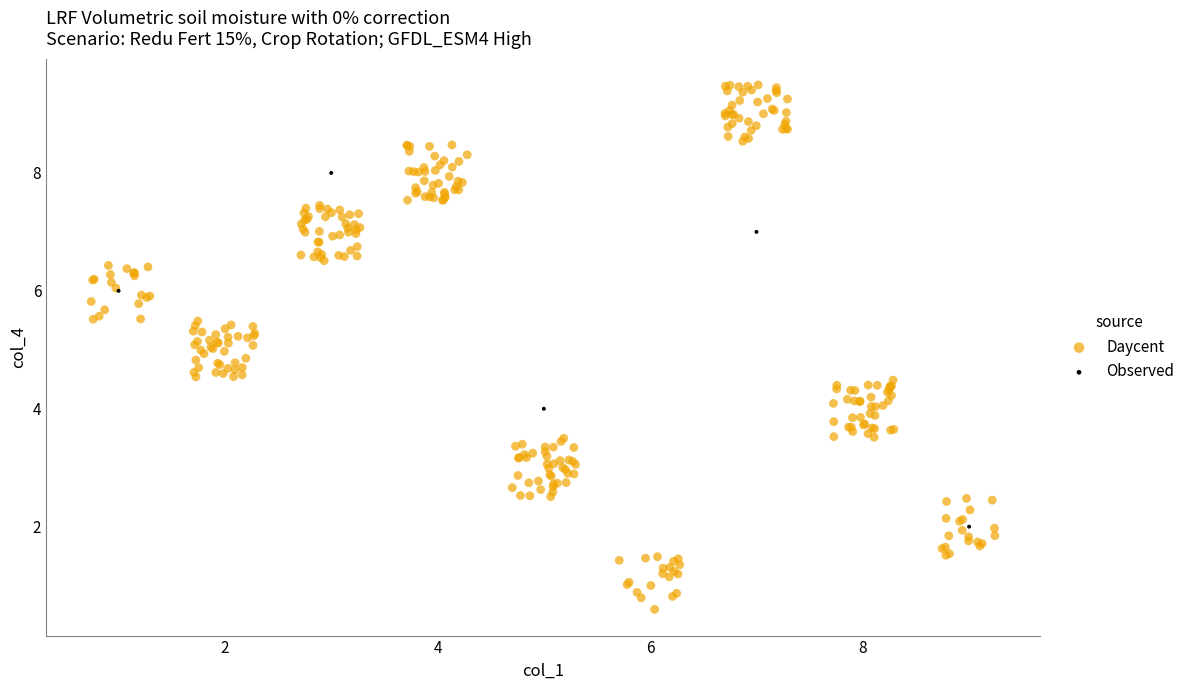

Which series reaches the minimum Y coordinate?

Daycent